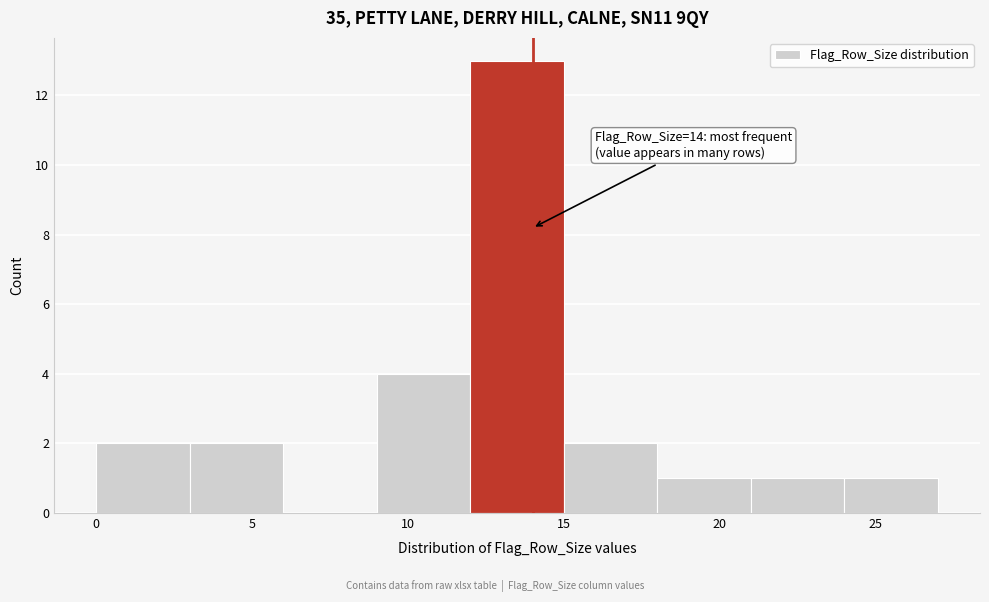

Over which range of the x-axis is the bar tallest?

12 to 15